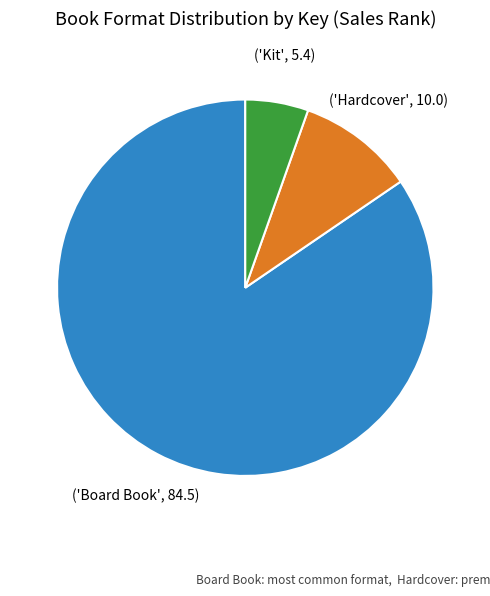

Does any single category account for the majority?

Yes